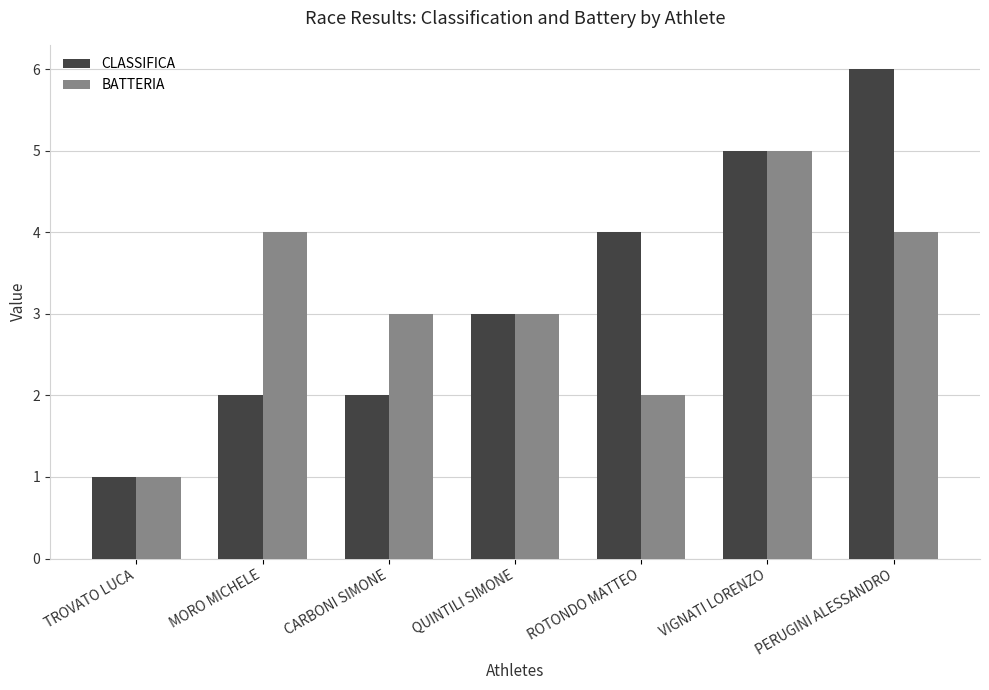

At MORO MICHELE, list the series in order from smallest to largest.

CLASSIFICA, BATTERIA